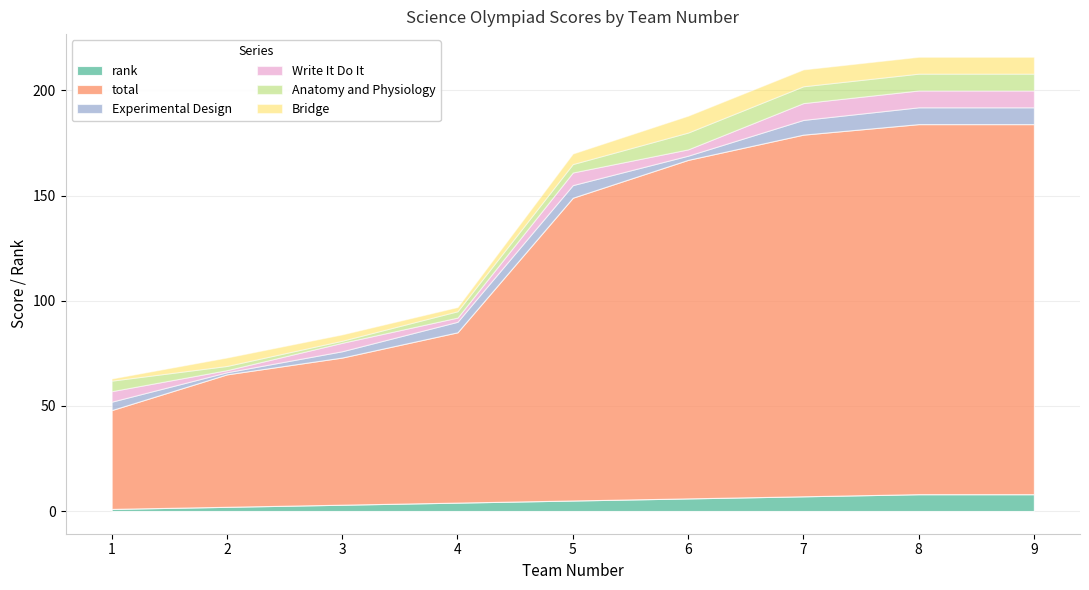

What are all the series names shown in the legend?

rank, total, Experimental Design, Write It Do It, Anatomy and Physiology, Bridge